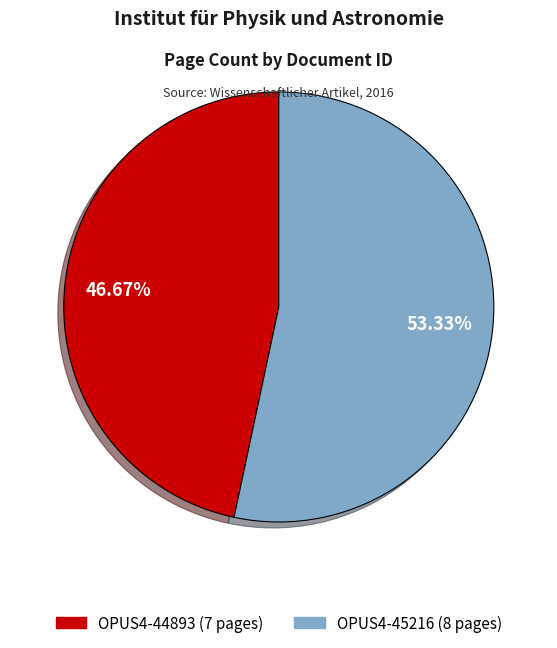

How many slices are in this pie chart?

2